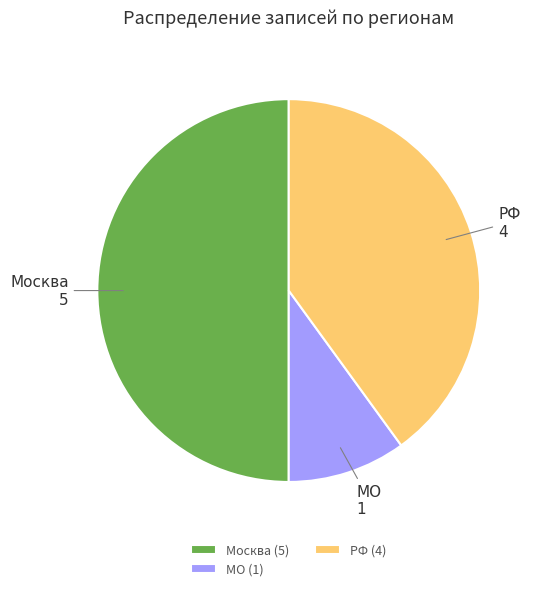

Combined, do РФ and Москва account for over 50%?

Yes